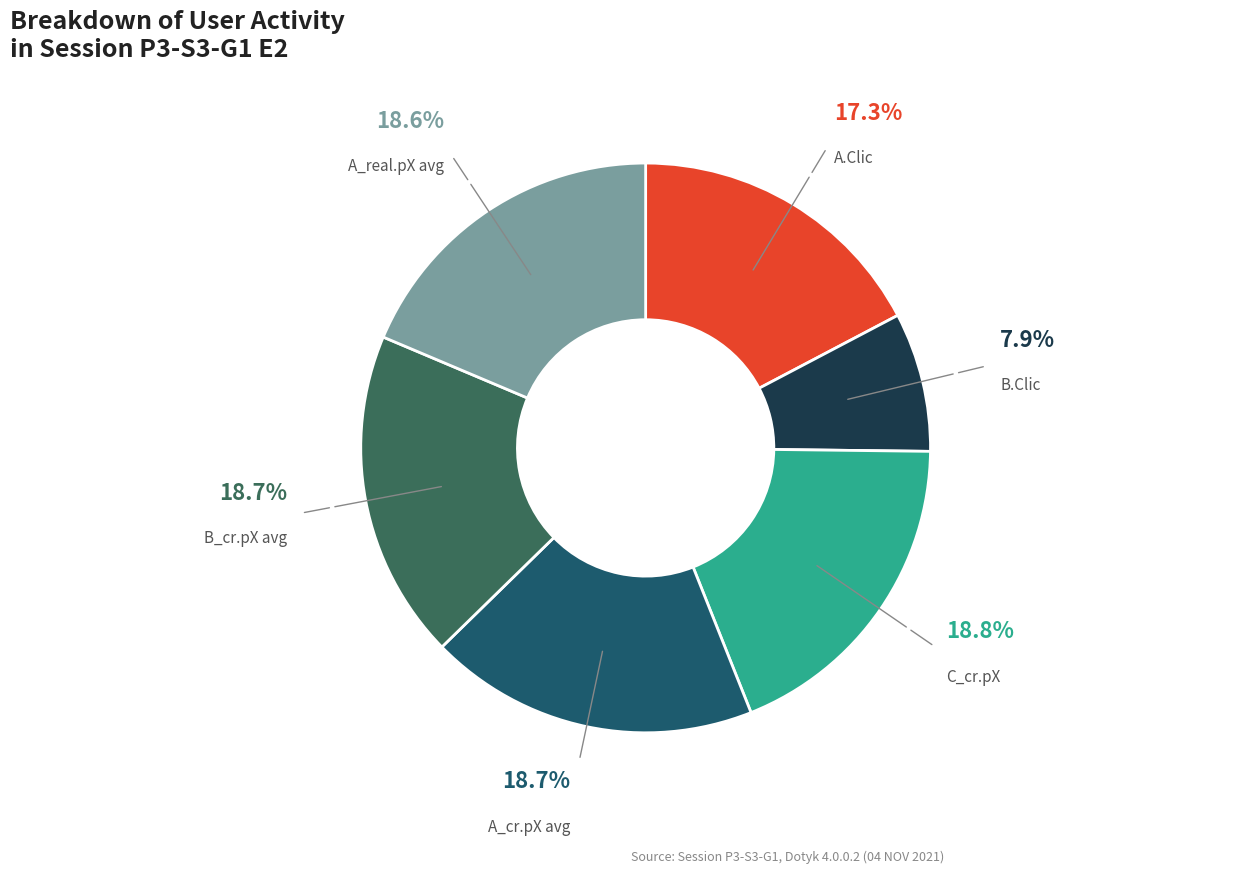

Which has a higher value, B.Clic or B_cr.pX avg?

B_cr.pX avg